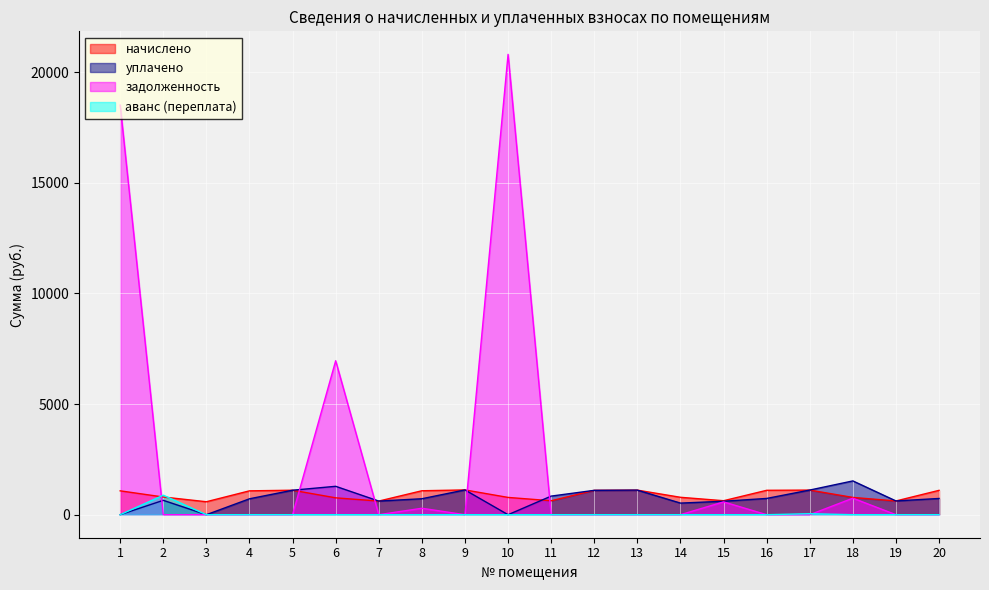

How many interior local valleys does the начислено series have?

5